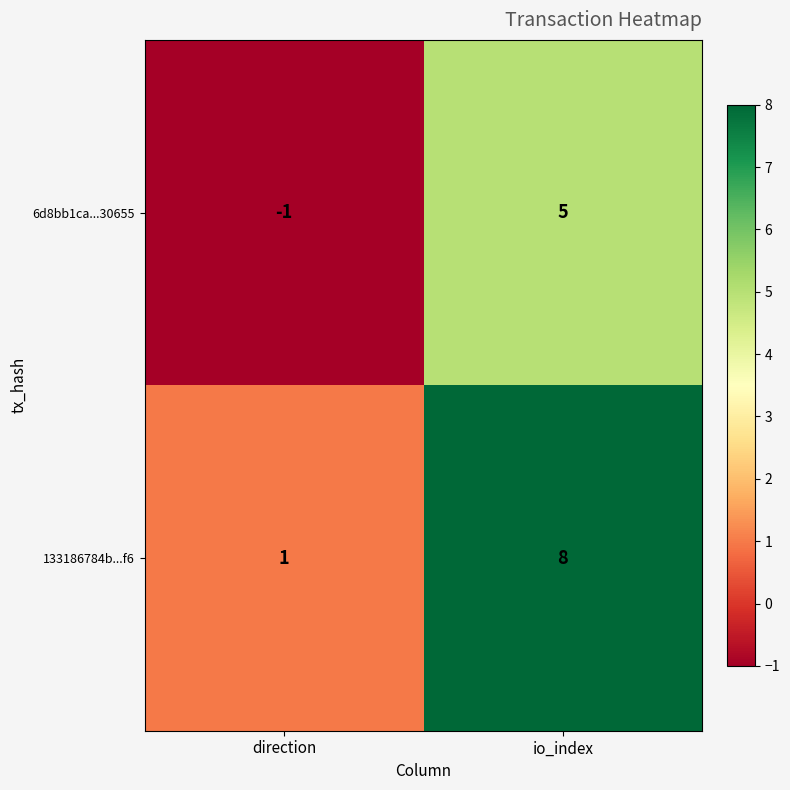

Rank the series at io_index from lowest to highest value.

6d8bb1ca...30655, 133186784b...f6